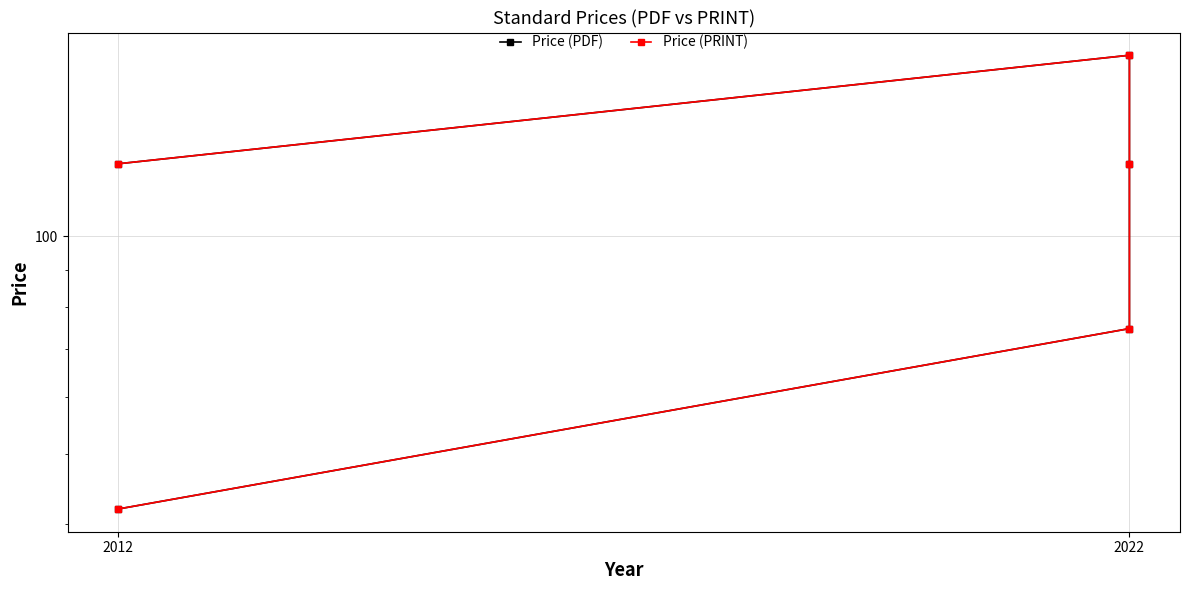

The value of Price (PRINT) at 2012 is 20.1. True or false?

False